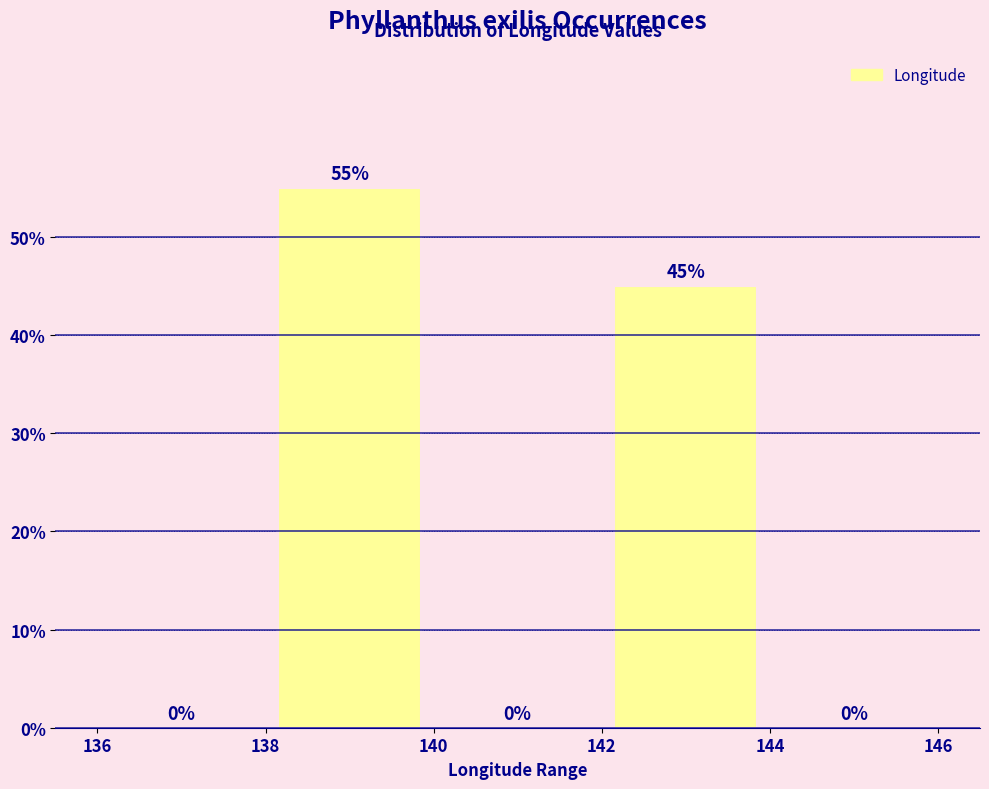

Reading left to right, transcribe this chart: for each bar, give the range it covers on the x-axis and its height.

136 to 138: 0
138 to 140: 55
140 to 142: 0
142 to 144: 45
144 to 146: 0